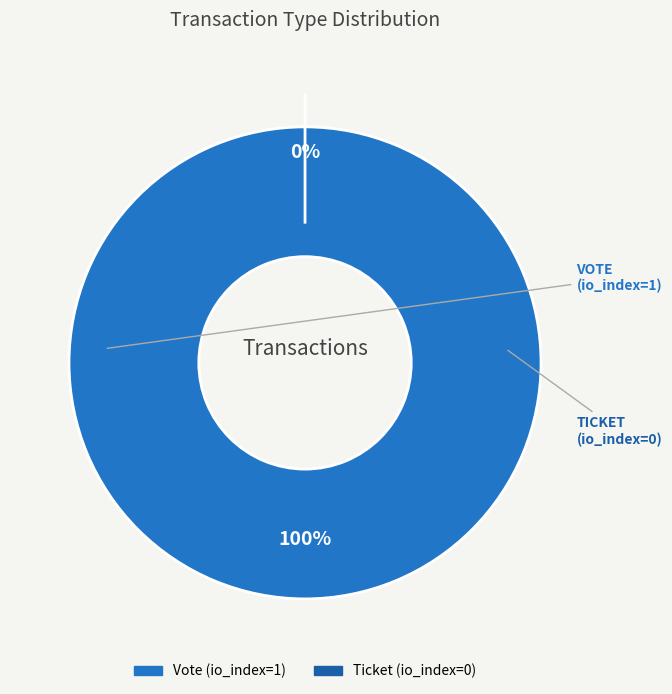

What is the total percentage of Vote (io_index=1) and Ticket (io_index=0)?

100.0%